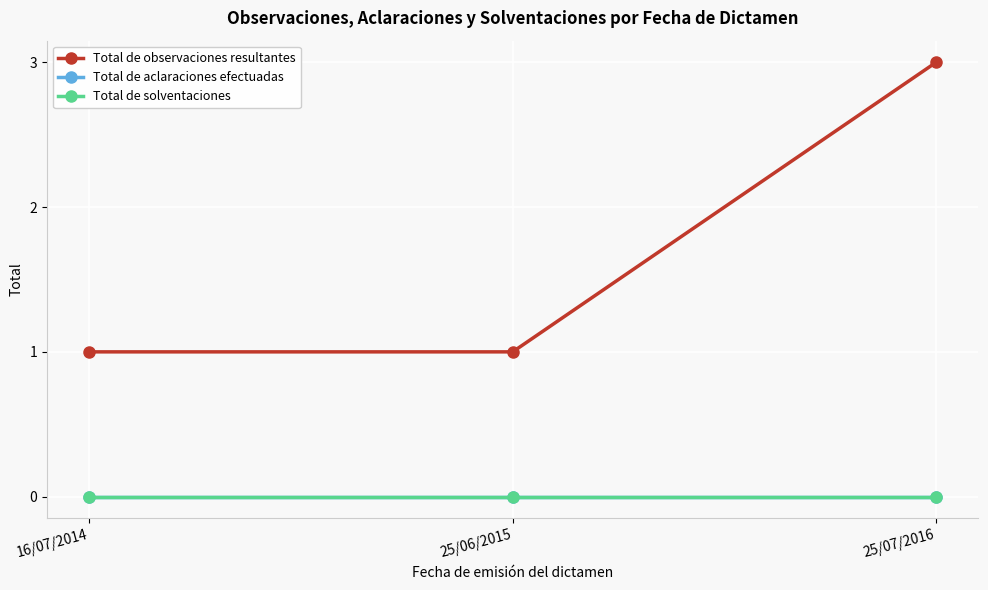

Which category has the highest value in the Total de solventaciones series?

16/07/2014